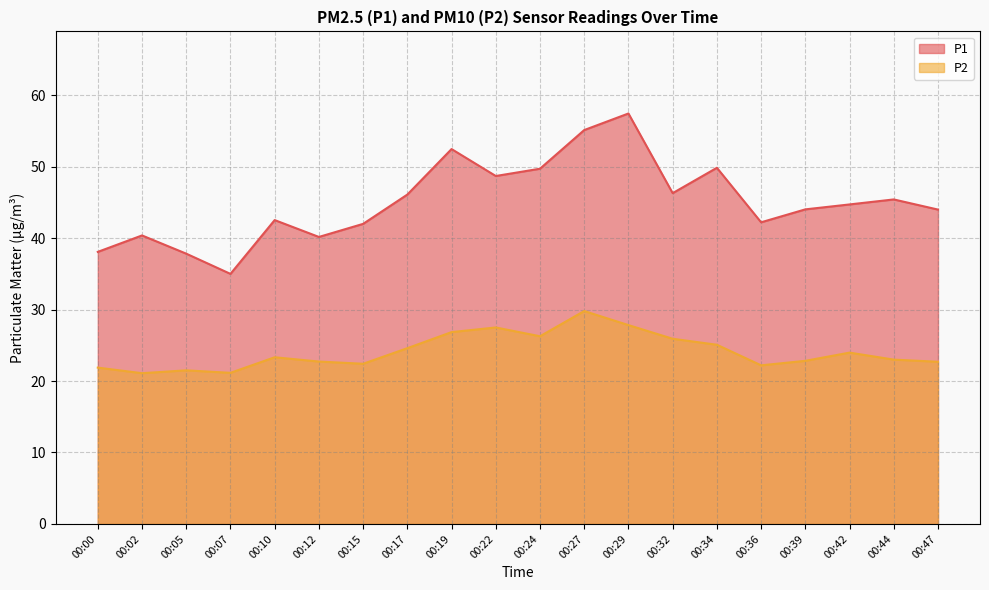

At which category does P1 reach its first local valley?

00:07